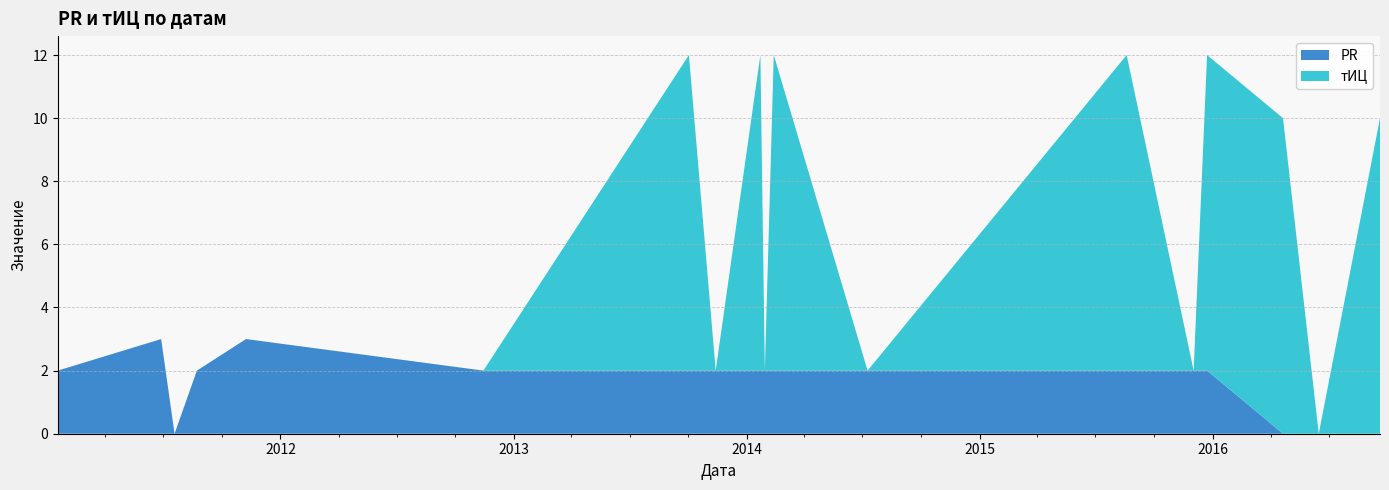

Reading left to right, list all the values displayed in this chart.

PR: 2	3	0	2	3	2	2	2	2	2	2	2	2	2	2	0	0	0
тИЦ: 0	0	0	0	0	0	10	0	10	0	10	0	10	0	10	10	0	10